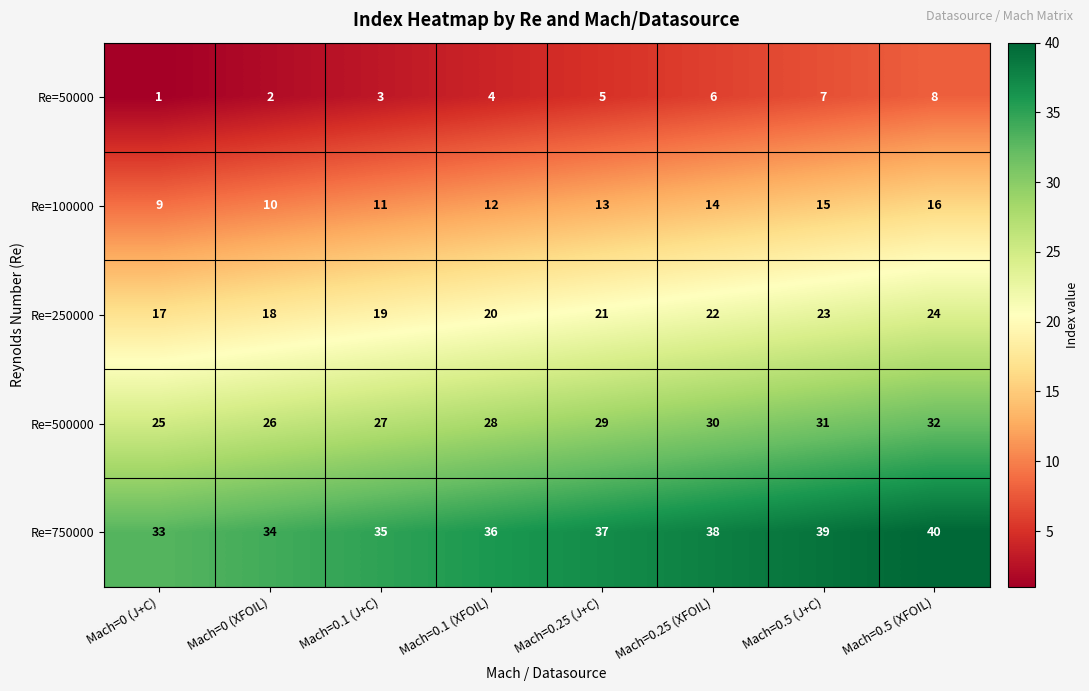

The Re=50000 series shows 12 at Mach=0.5 (XFOIL). True or false?

False